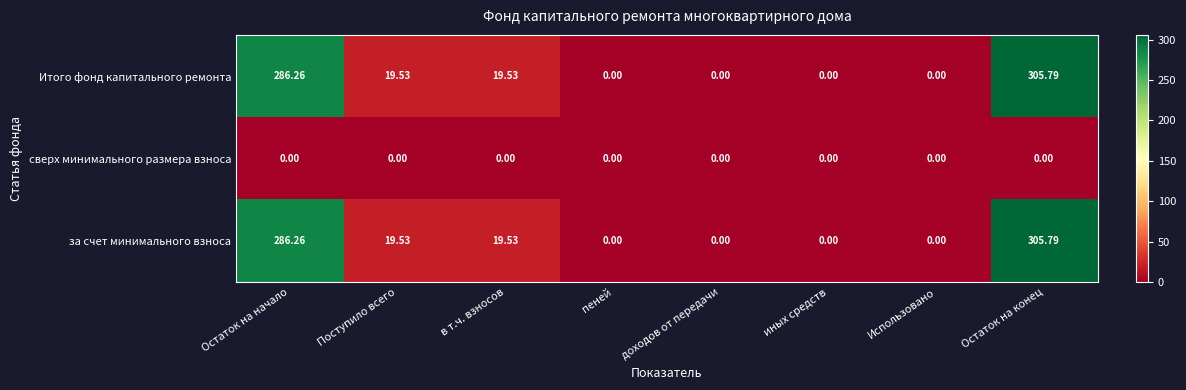

At which category is the sum across all series the highest?

Остаток на конец